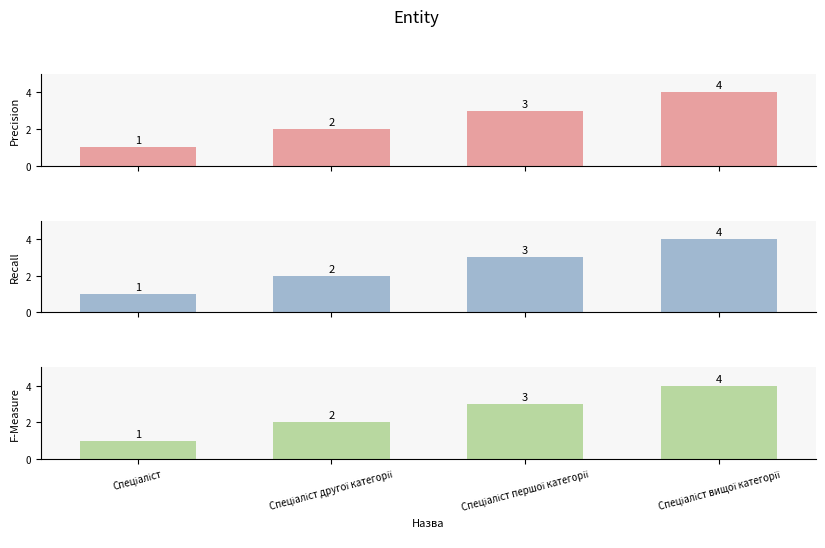

Reading right to left, list all the values displayed in this chart.

Precision: Спеціаліст вищої категорії=4	Спеціаліст першої категорії=3	Спеціаліст другої категорії=2	Спеціаліст=1
Recall: Спеціаліст вищої категорії=4	Спеціаліст першої категорії=3	Спеціаліст другої категорії=2	Спеціаліст=1
F-Measure: Спеціаліст вищої категорії=4	Спеціаліст першої категорії=3	Спеціаліст другої категорії=2	Спеціаліст=1